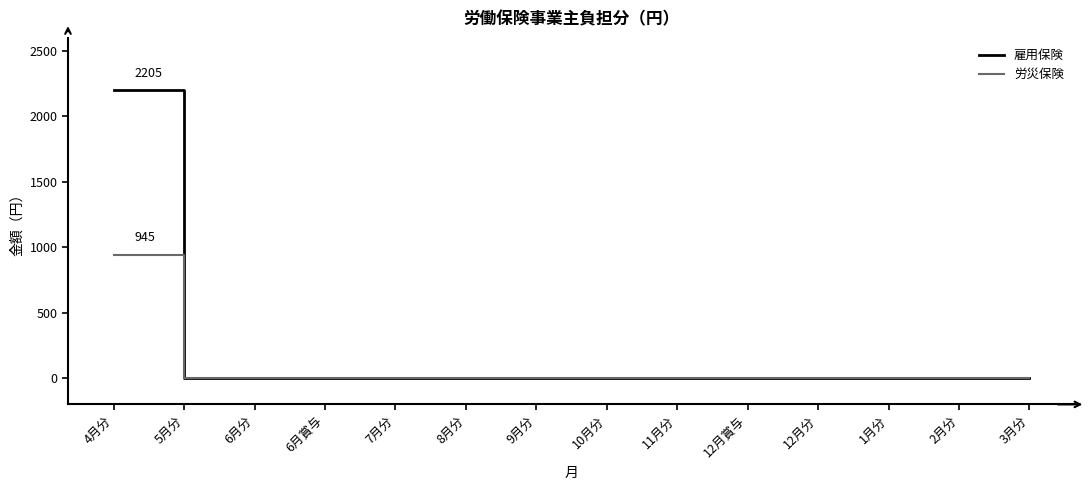

List the series in order of their overall mean, highest first.

雇用保険, 労災保険